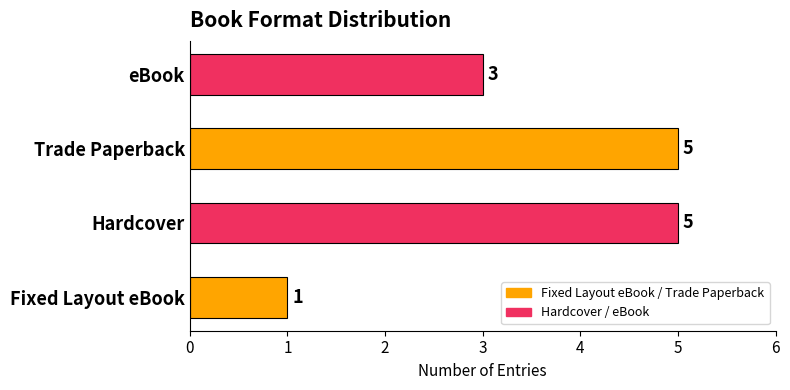

What is the sum of all values?

14